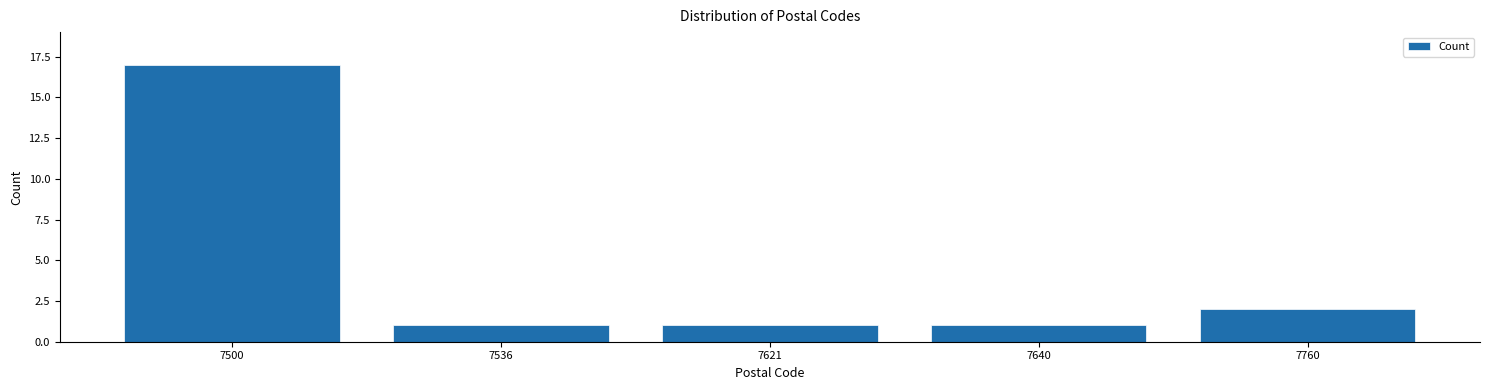

Reading left to right, extract all data points from this chart.

7500=17	7536=1	7621=1	7640=1	7760=2